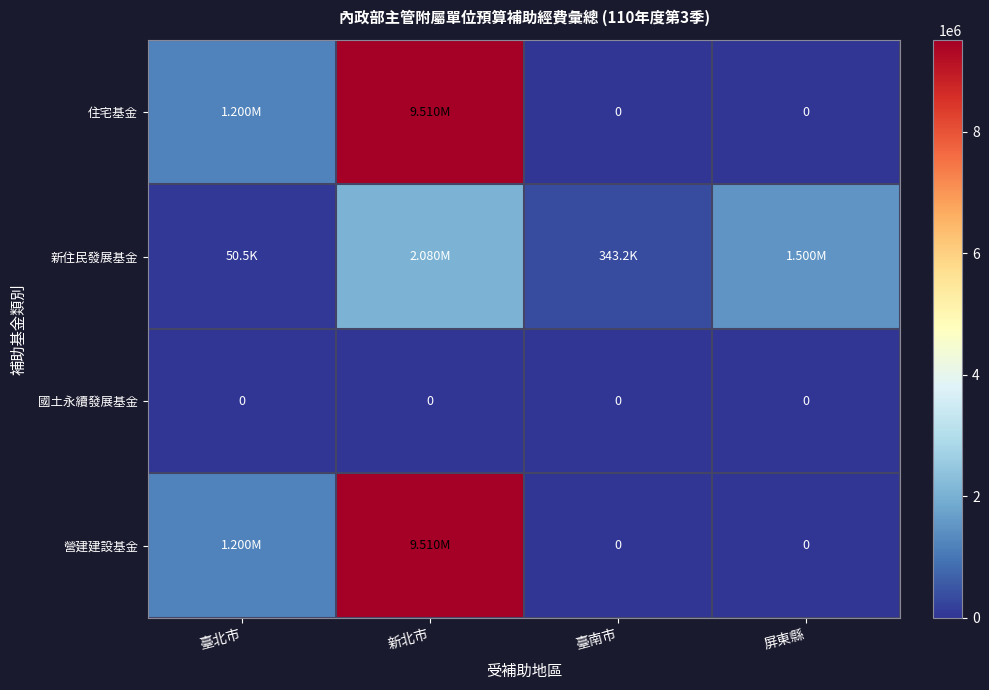

Between 臺北市 and 臺南市, which series saw the biggest shift?

住宅基金